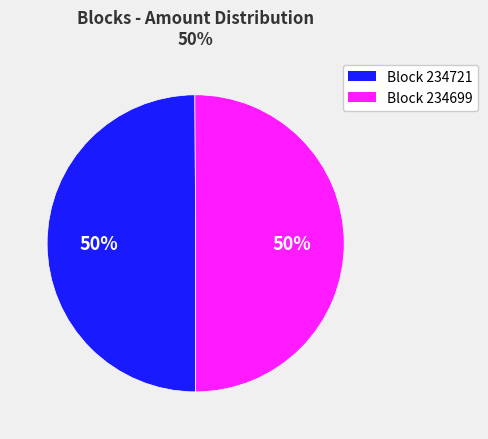

To the nearest percent, what is the average slice percentage?

50%